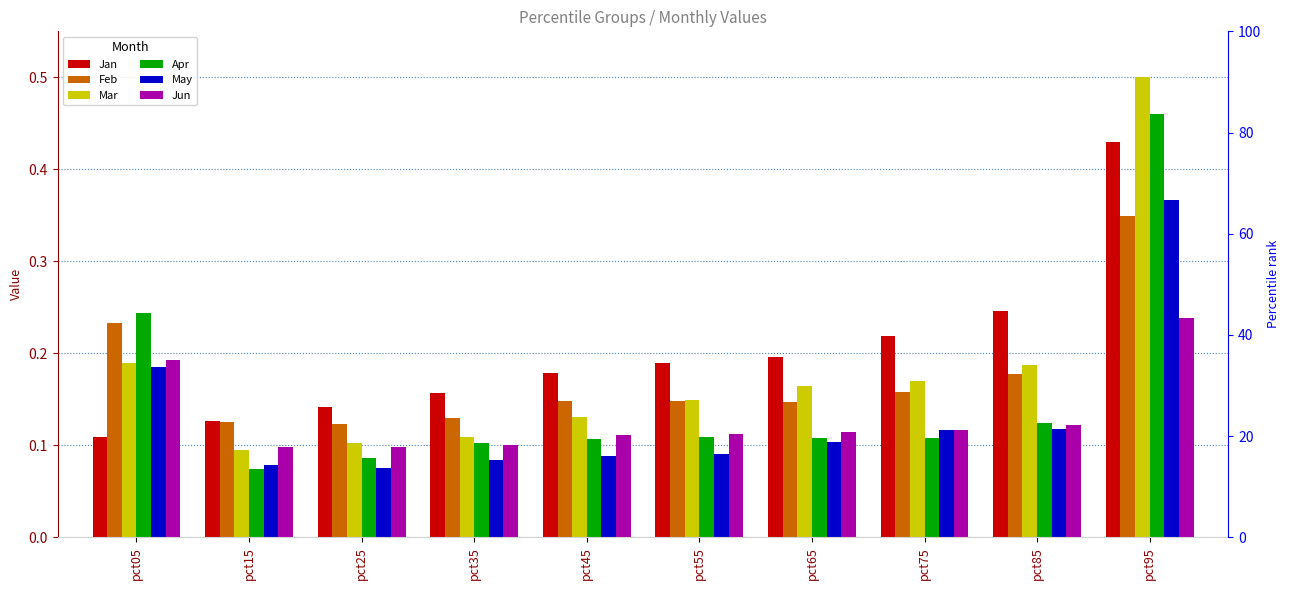

Reading right to left, what are all the values shown in this chart?

Jan: 0.4	0.2	0.2	0.2	0.2	0.2	0.2	0.1	0.1	0.1
Feb: 0.3	0.2	0.2	0.1	0.1	0.1	0.1	0.1	0.1	0.2
Mar: 0.5	0.2	0.2	0.2	0.1	0.1	0.1	0.1	0.1	0.2
Apr: 0.5	0.1	0.1	0.1	0.1	0.1	0.1	0.1	0.1	0.2
May: 0.4	0.1	0.1	0.1	0.1	0.1	0.1	0.1	0.1	0.2
Jun: 0.2	0.1	0.1	0.1	0.1	0.1	0.1	0.1	0.1	0.2